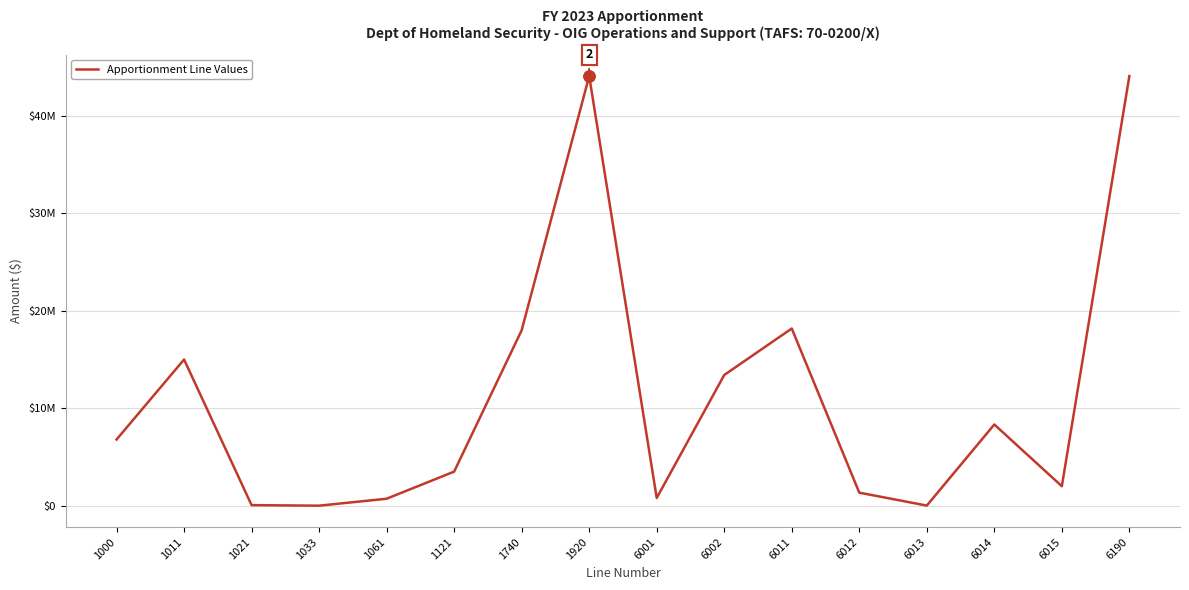

The value at 6190 is 29670909. True or false?

False